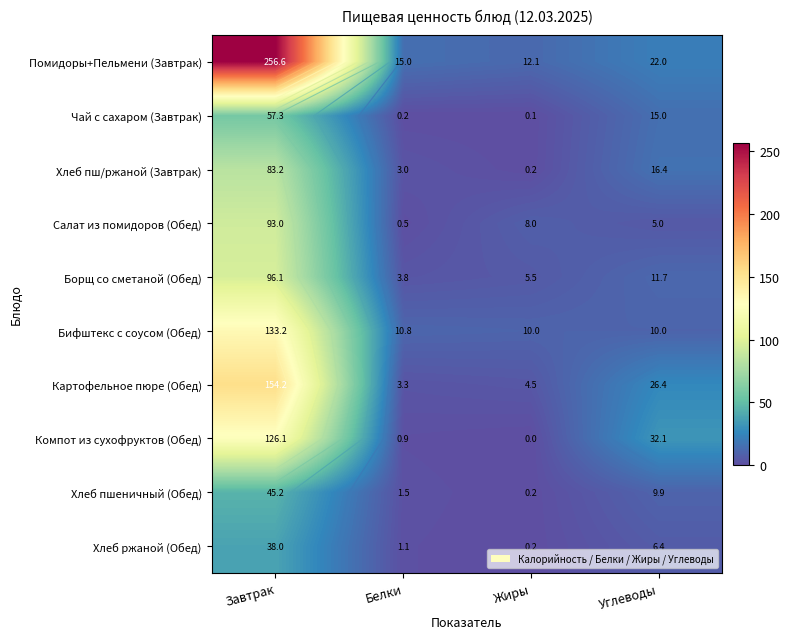

True or false: Компот из сухофруктов (Обед) has a value of 32.1 at Углеводы.

True